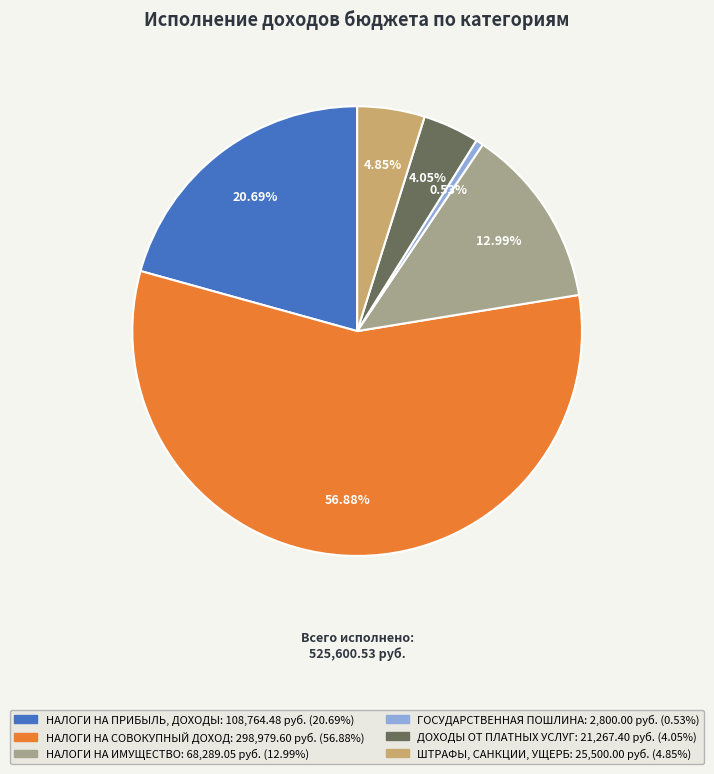

To the nearest percent, what is the difference between the largest and smallest slice percentages?

56%